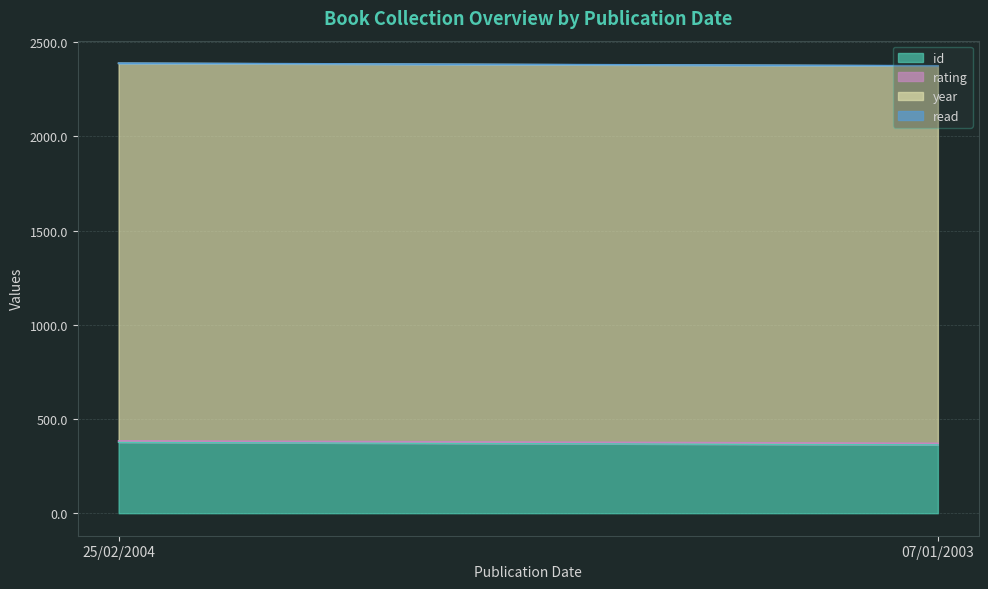

Does the chart have visible grid lines?

Yes